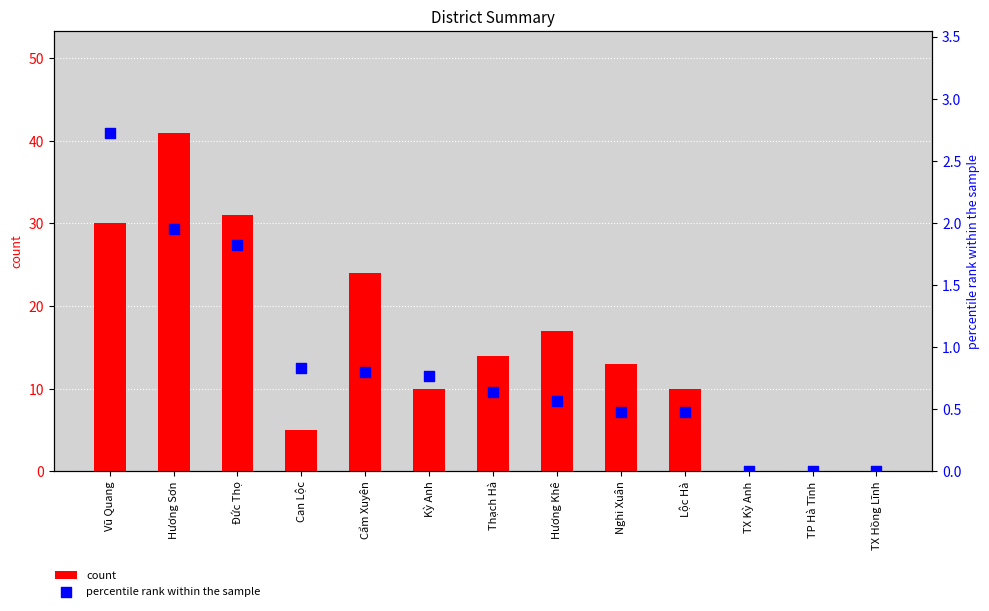

Is the value of percentile rank within the sample at Thạch Hà greater than the value of count at Can Lộc?

No